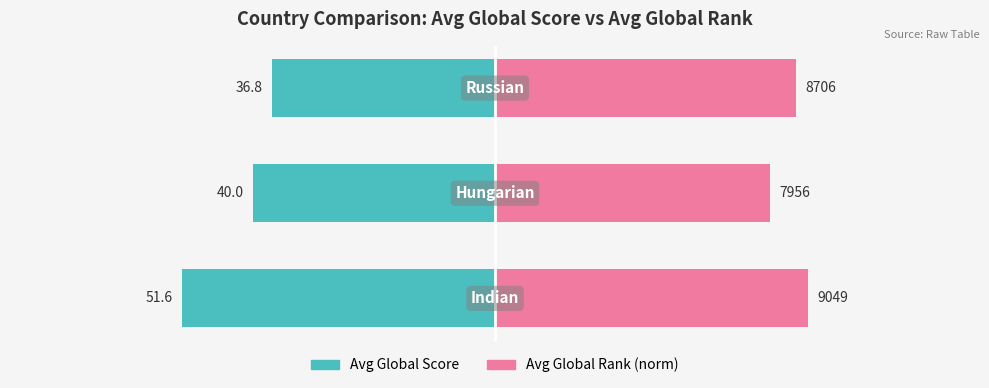

How many bars are there in total?

6